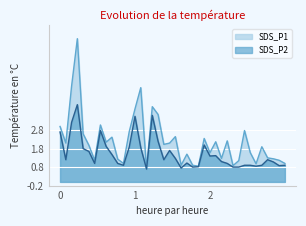

Read the SDS_P2 value at 00:26.

1.5